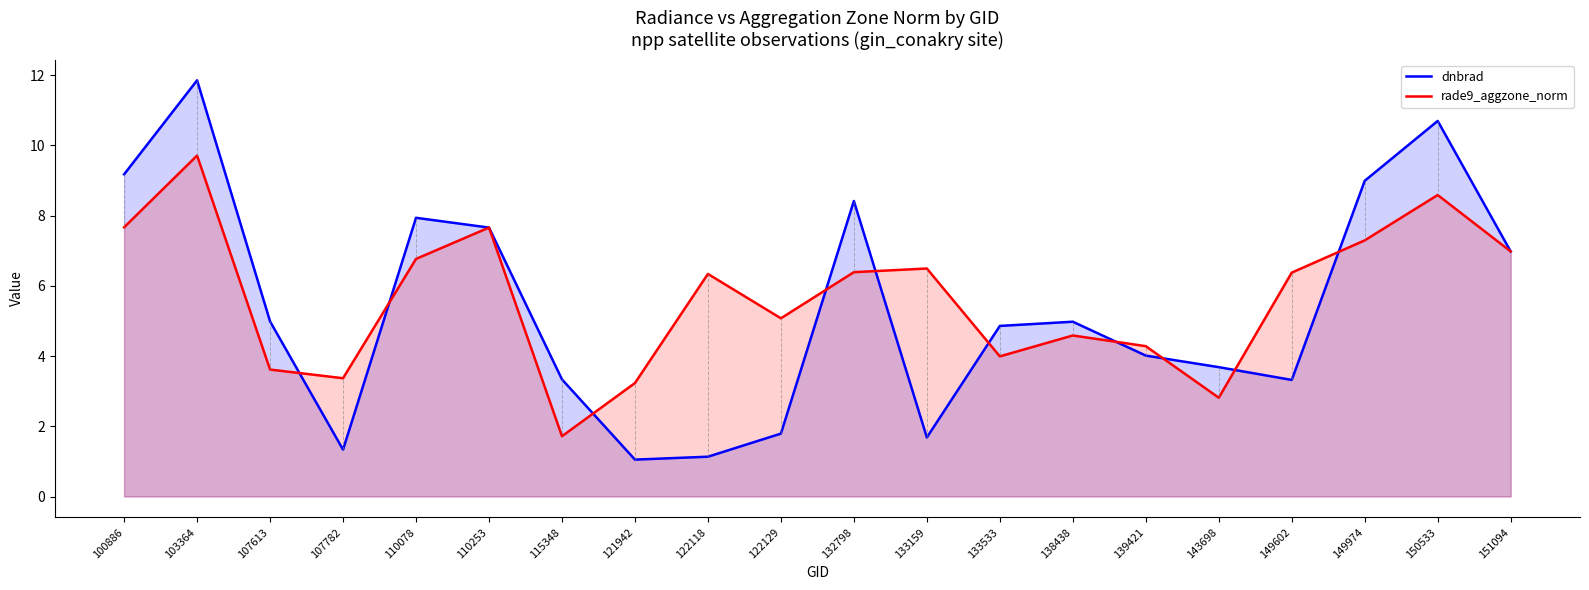

Reading right to left, extract all data points from this chart.

dnbrad: 151094=7.0	150533=10.7	149974=9.0	149602=3.3	143698=3.7	139421=4.0	138438=5.0	133533=4.9	133159=1.7	132798=8.4	122129=1.8	122118=1.1	121942=1.1	115348=3.3	110253=7.7	110078=7.9	107782=1.3	107613=5.0	103364=11.9	100886=9.2
rade9_aggzone_norm: 151094=7.0	150533=8.6	149974=7.3	149602=6.4	143698=2.8	139421=4.3	138438=4.6	133533=4.0	133159=6.5	132798=6.4	122129=5.1	122118=6.3	121942=3.2	115348=1.7	110253=7.7	110078=6.8	107782=3.4	107613=3.6	103364=9.7	100886=7.7